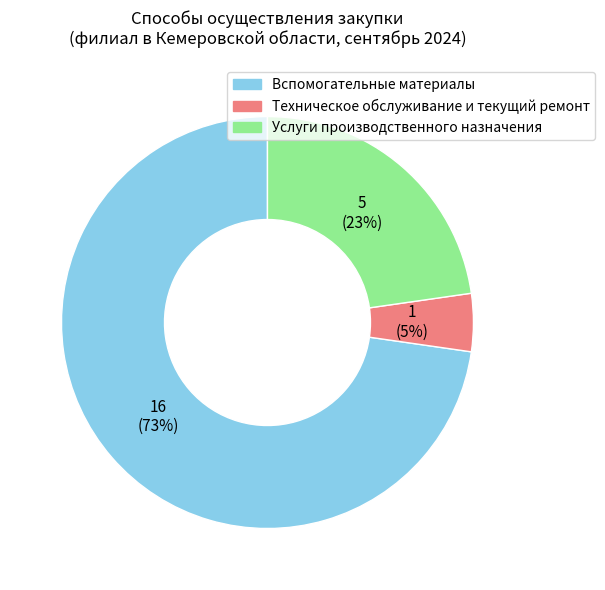

What is the largest slice in the pie chart?

Вспомогательные материалы